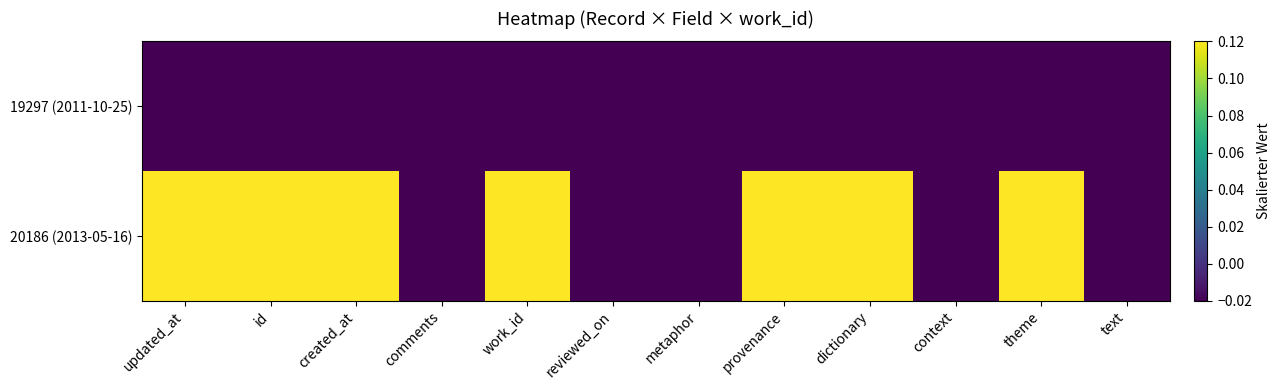

How many categories are shown in the chart?

12